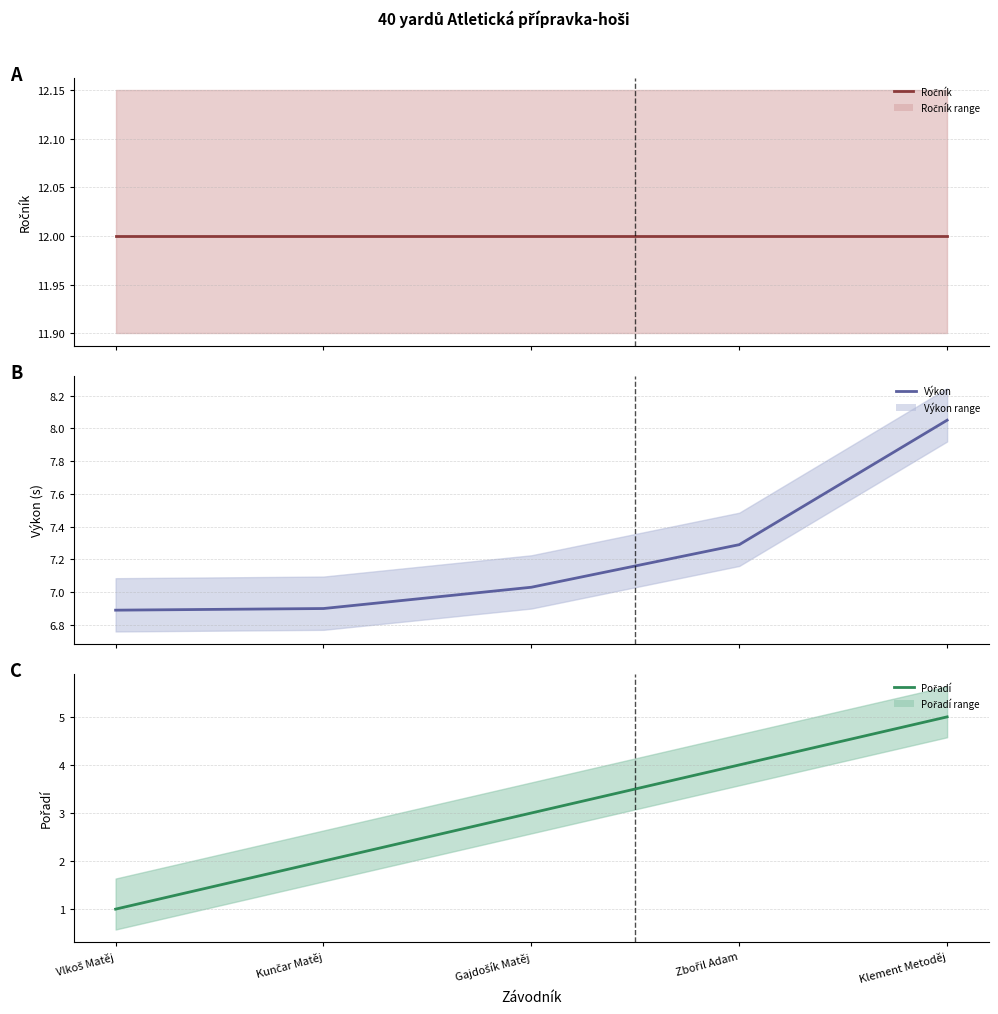

What is the sum of the Výkon values at Klement Metoděj and Kunčar Matěj?

15.0